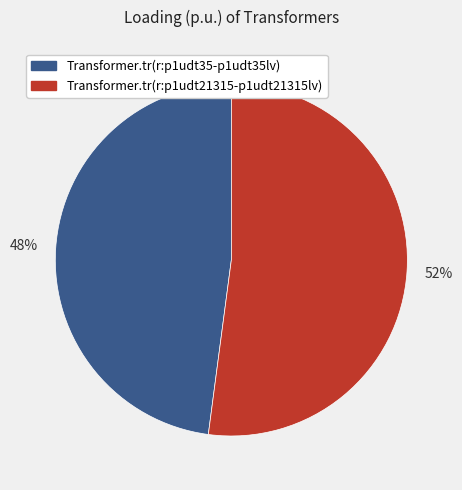

Which category has the biggest portion of the pie?

Transformer.tr(r:p1udt21315-p1udt21315lv)